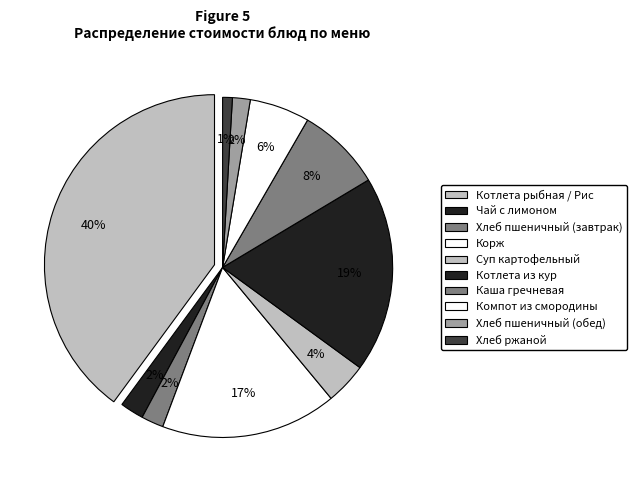

Which category has the biggest portion of the pie?

Котлета рыбная / Рис